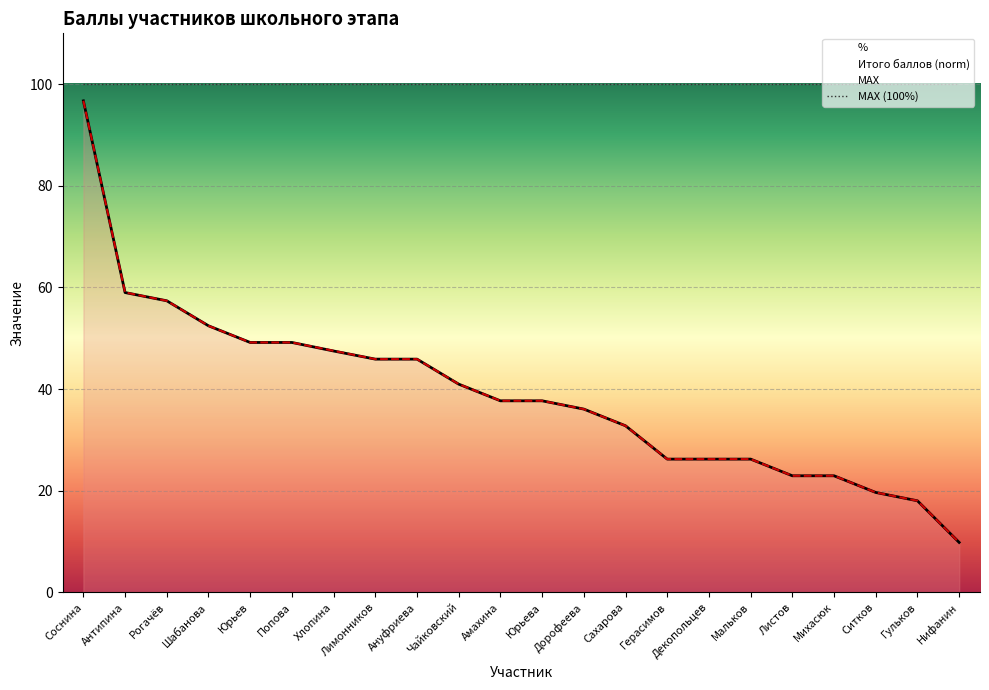

At which label is Итого баллов (norm) closest to 53?

Шабанова